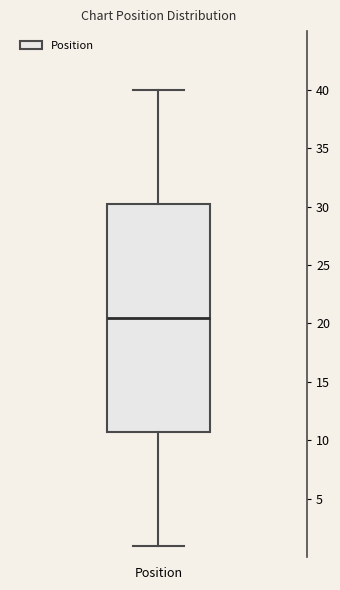

Transcribe this box plot: give where the median line is, the range the box spans, and where the two whiskers end, as read against the y-axis. The values are not printed on the chart, so give them approximately, as read against the axis.

median 20.5, box 11.0 to 30.5, whiskers 1.0 to 40.0